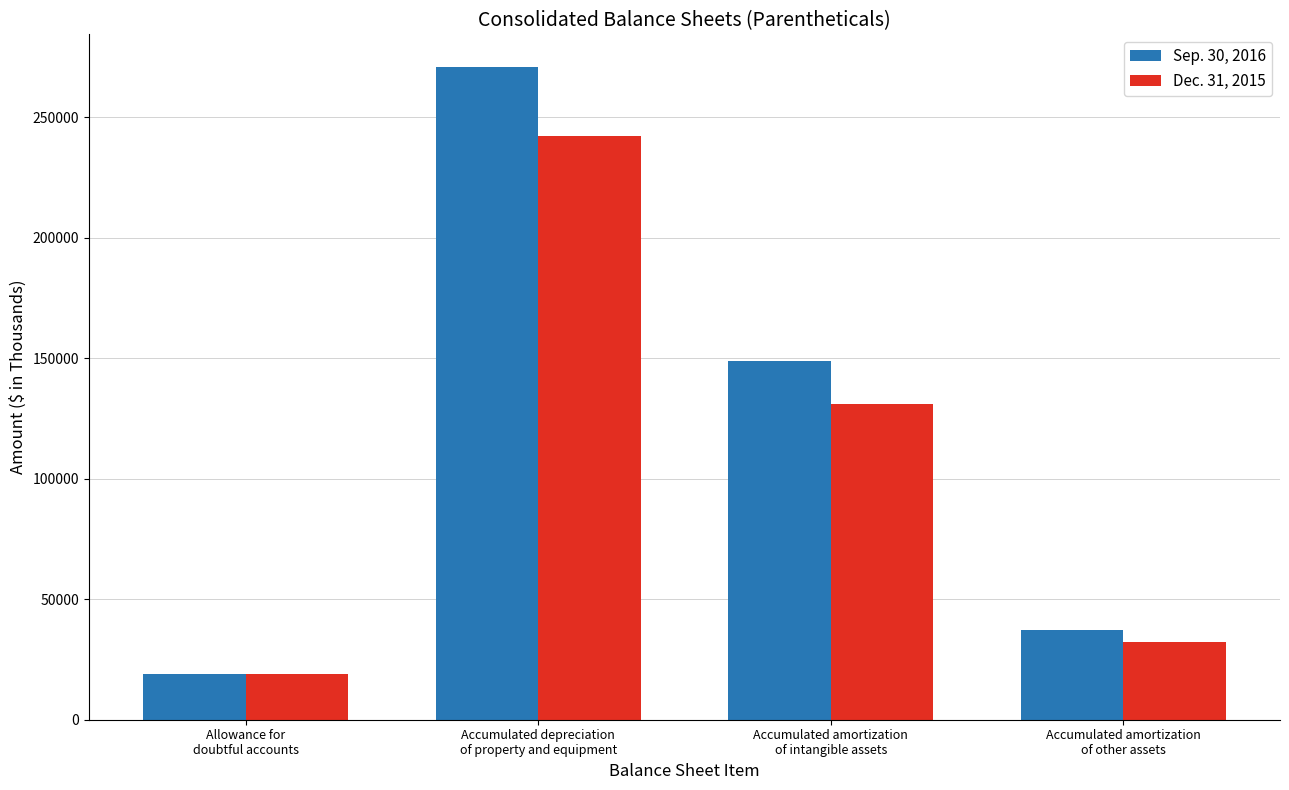

True or false: Dec. 31, 2015 has a value of 32434 at Accumulated amortization
of other assets.

True